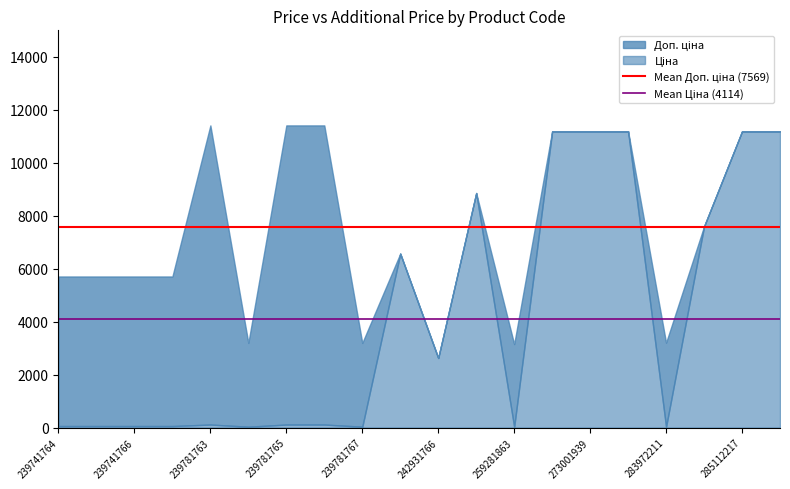

At which label does Mean Доп. ціна (7569) reach its peak?

239741764